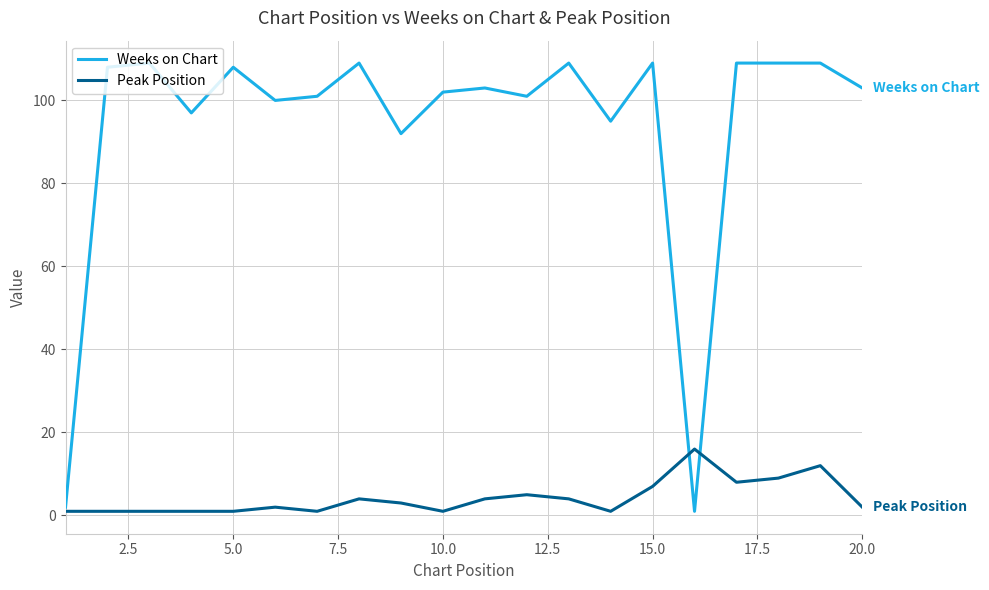

Reading left to right, extract all data points from this chart.

Weeks on Chart: 2	108	109	97	108	100	101	109	92	102	103	101	109	95	109	1	109	109	109	103
Peak Position: 1	1	1	1	1	2	1	4	3	1	4	5	4	1	7	16	8	9	12	2